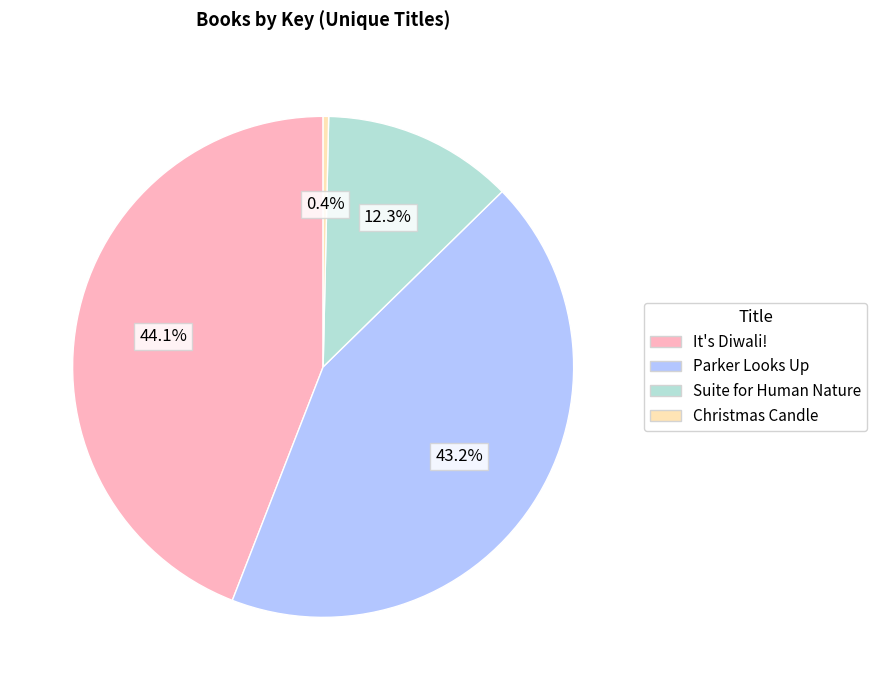

How many slices are in this pie chart?

4